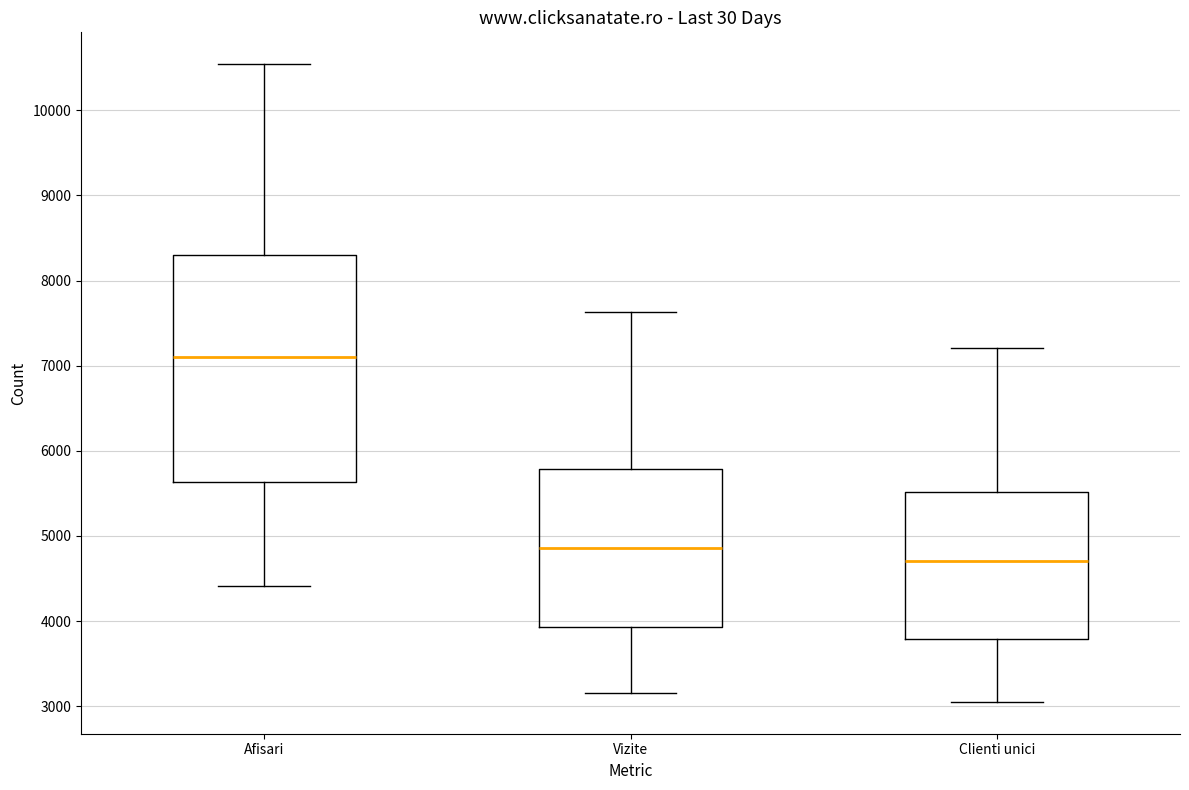

Reading left to right, read every box against the y-axis: the position of its median line, the range the box covers, and the ends of its whiskers. The values are not printed on the chart, so give them approximately, as read against the axis.

Afisari: median 7100, box 5600 to 8300, whiskers 4400 to 10500
Vizite: median 4900, box 3900 to 5800, whiskers 3200 to 7600
Clienti unici: median 4700, box 3800 to 5500, whiskers 3100 to 7200